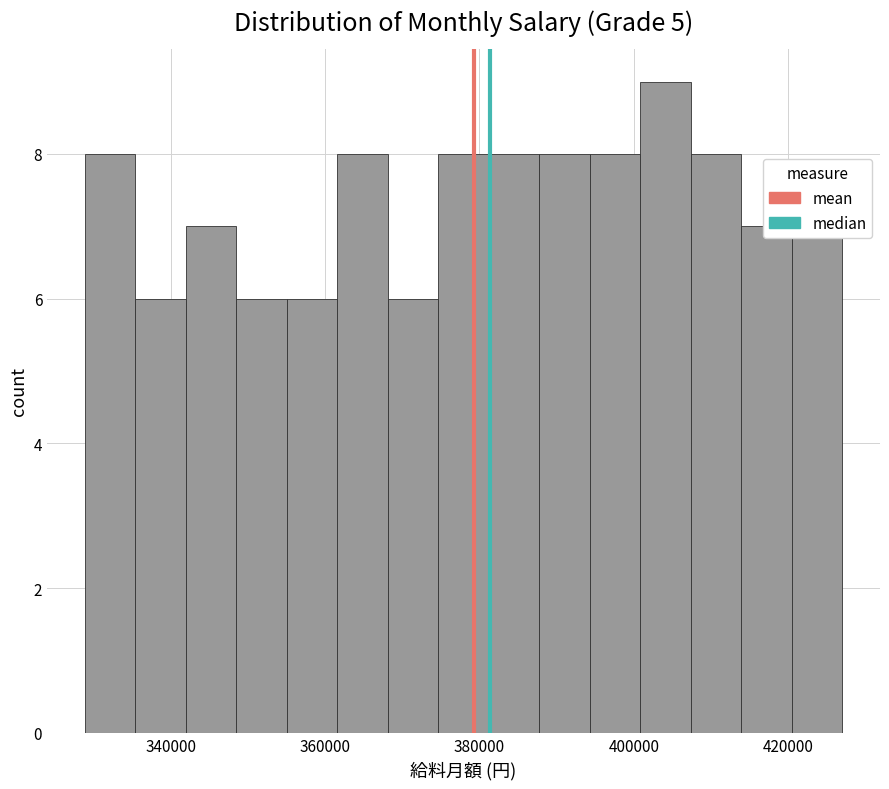

Read against the x-axis, roughly where is the centre of the tallest bar?

404000